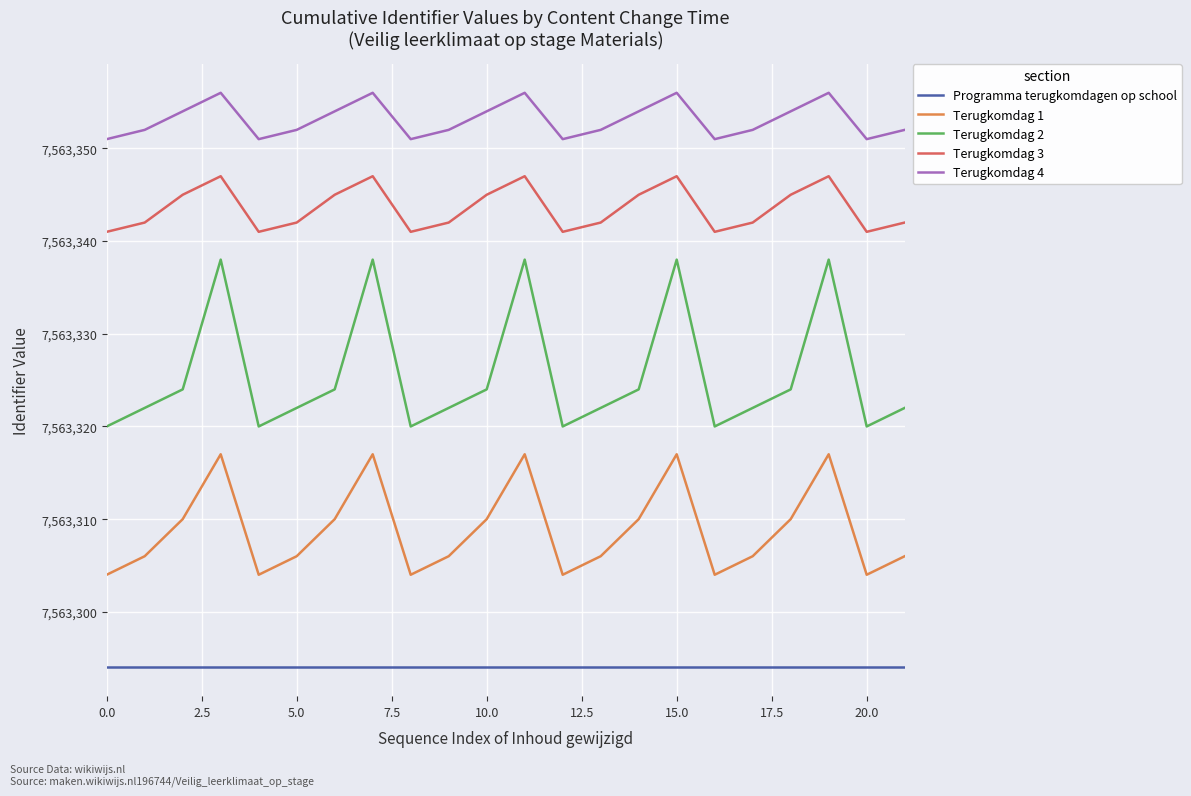

What is the sum of all Terugkomdag 2 values?

166393162